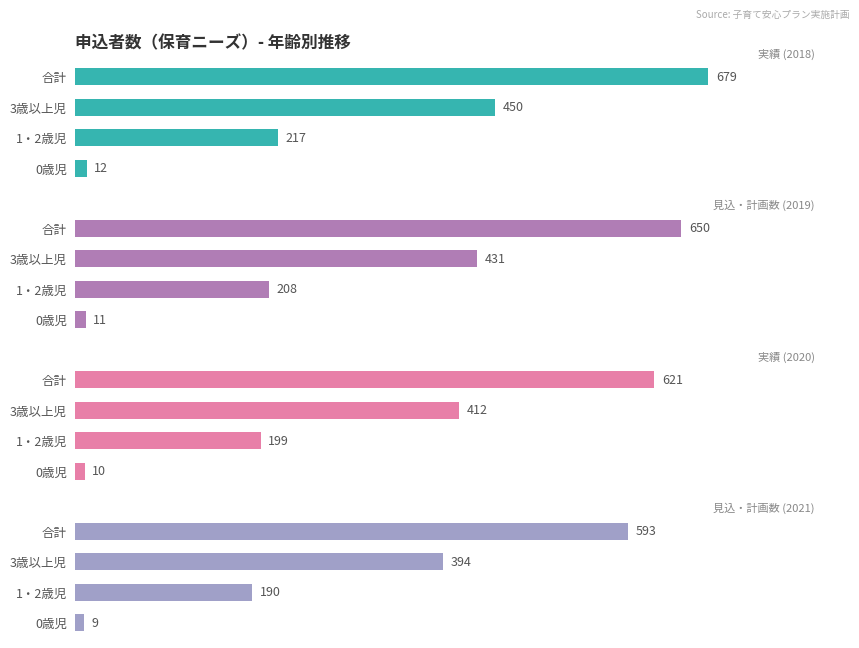

What is the difference between the maximum and second lowest values in the 実績 (2020) series?

422